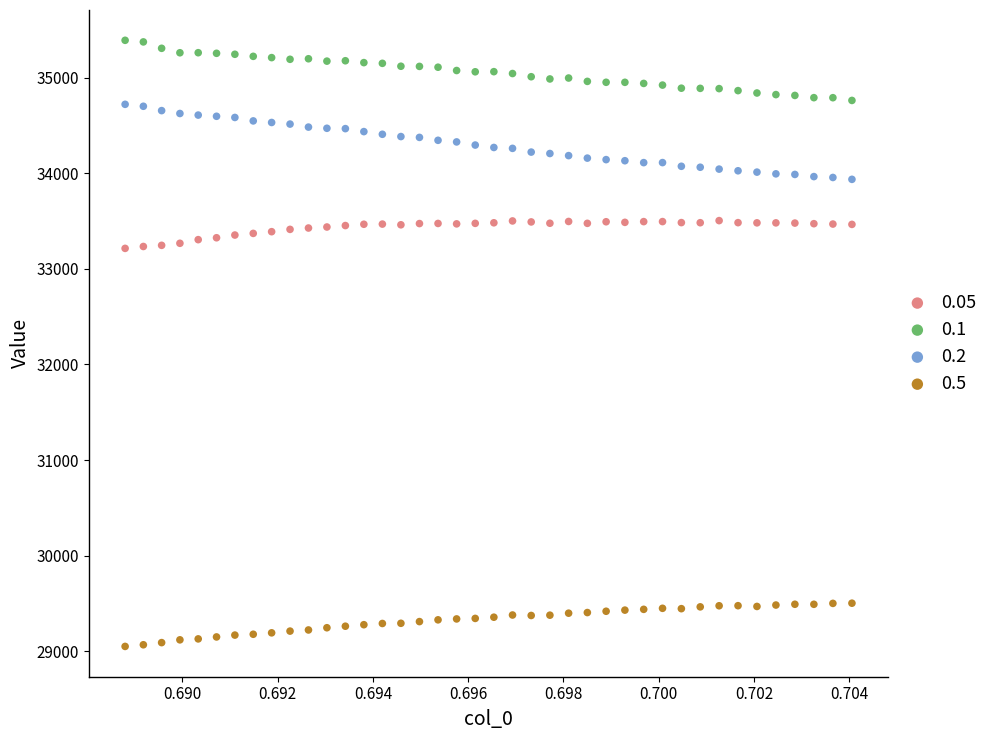

Which series contains the lowest Y value?

0.5